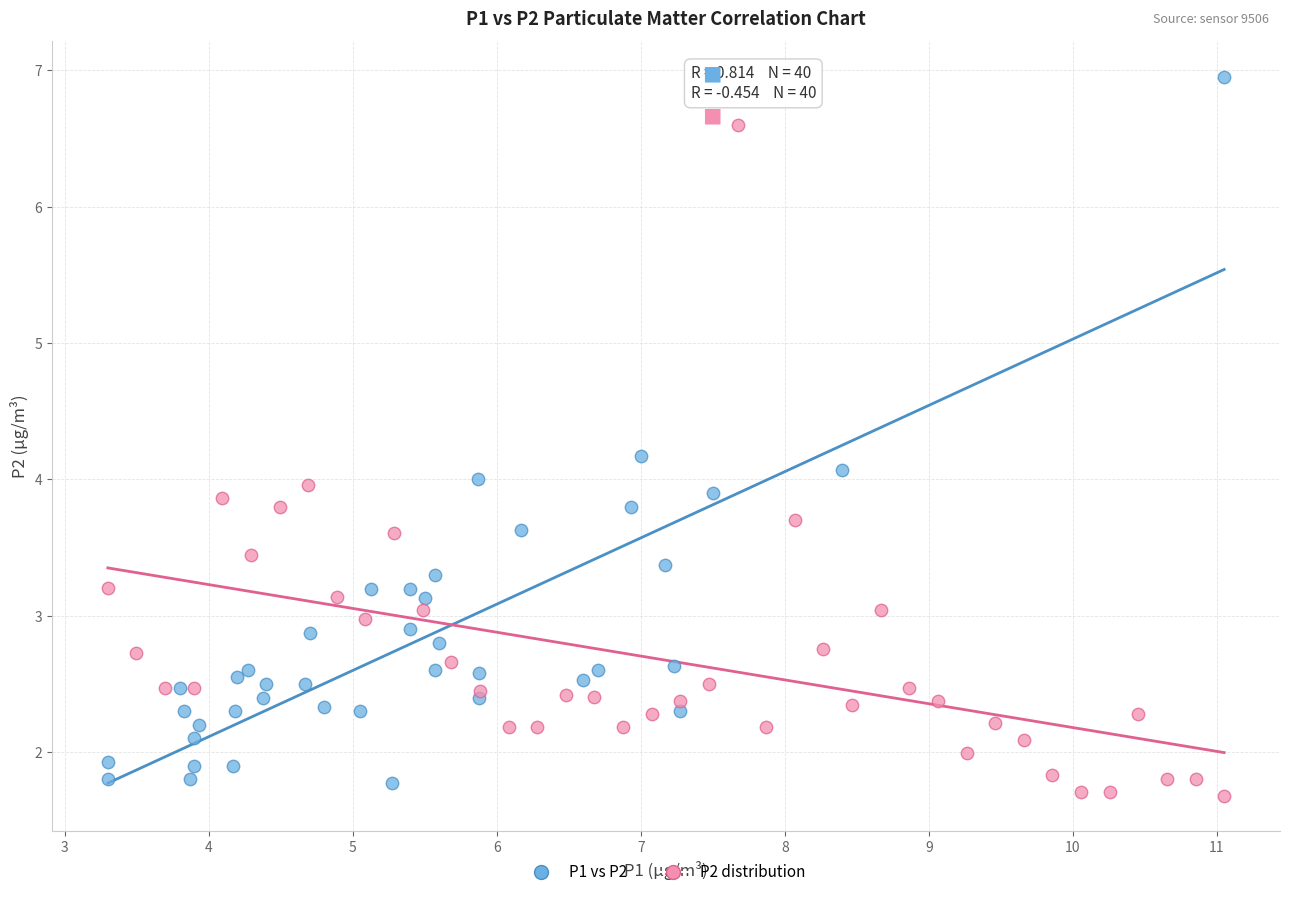

Which series has the largest Y range (max minus min)?

P1 vs P2